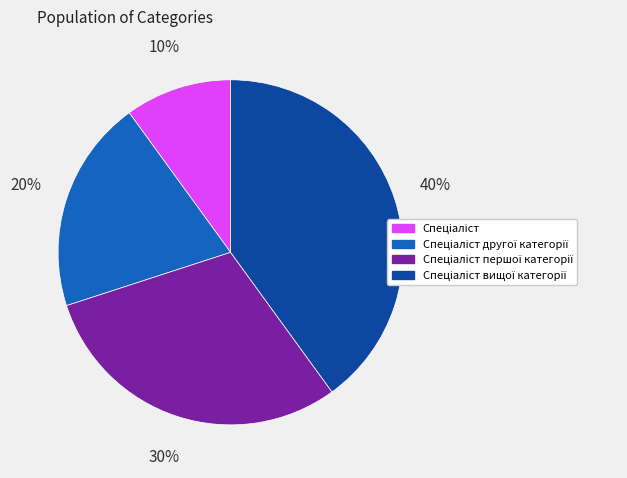

Count the number of slices in the pie.

4